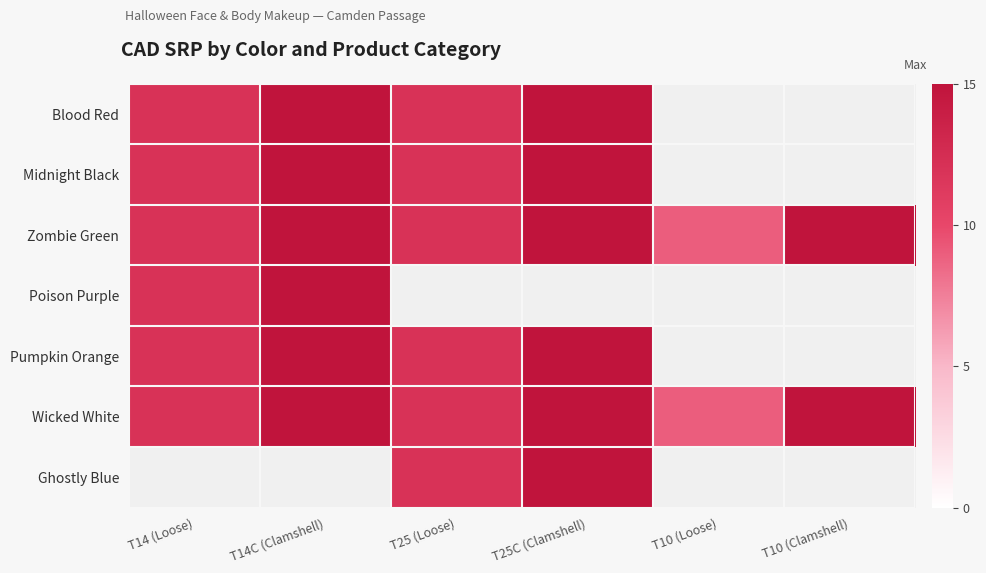

Which category has the lowest value across all series?

T10 (Loose)